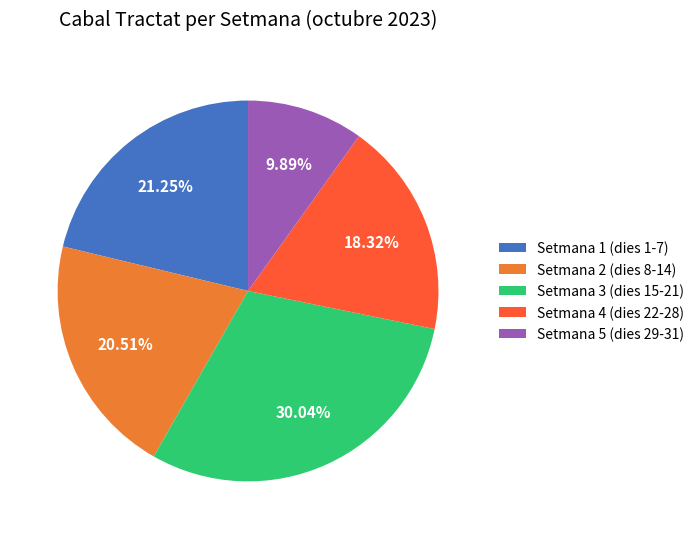

Does any single category account for the majority?

No